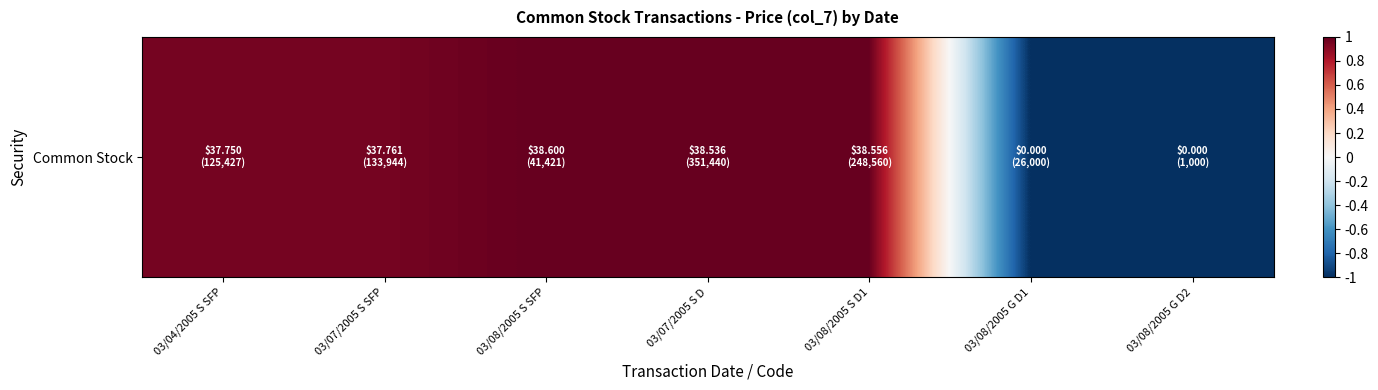

Reading right to left, transcribe all the data shown in this chart.

03/08/2005 G D2=-1.0	03/08/2005 G D1=-1.0	03/08/2005 S D1=1.0	03/07/2005 S D=1.0	03/08/2005 S SFP=1.0	03/07/2005 S SFP=1.0	03/04/2005 S SFP=1.0